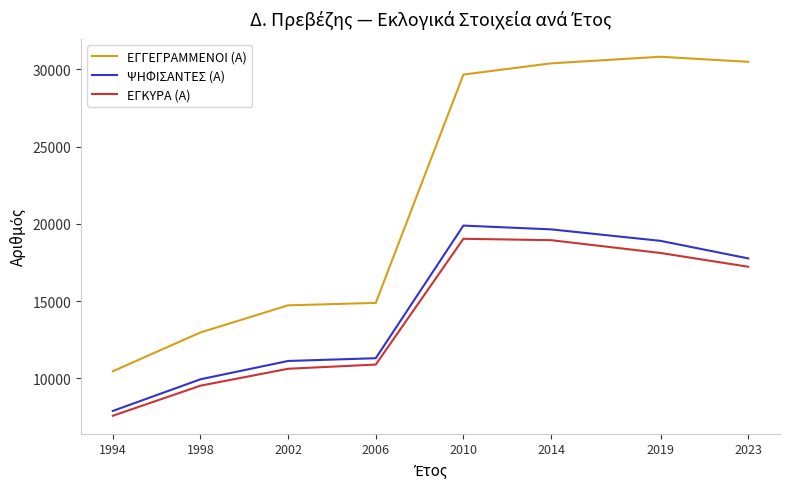

What are all the series names shown in the legend?

ΕΓΓΕΓΡΑΜΜΕΝΟΙ (Α), ΨΗΦΙΣΑΝΤΕΣ (Α), ΕΓΚΥΡΑ (Α)